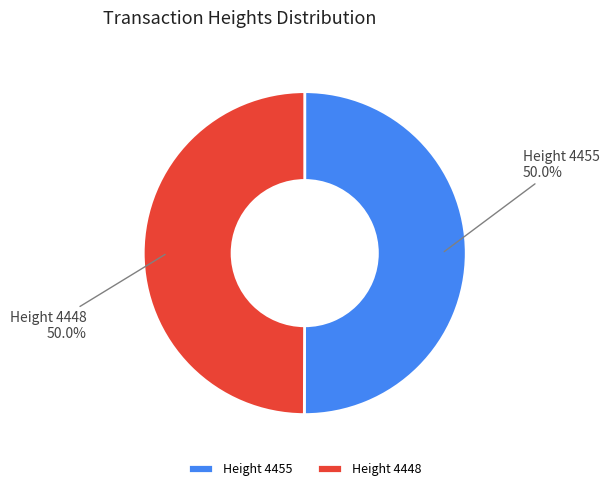

What percentage do Height 4455 and Height 4448 together represent?

100.0%